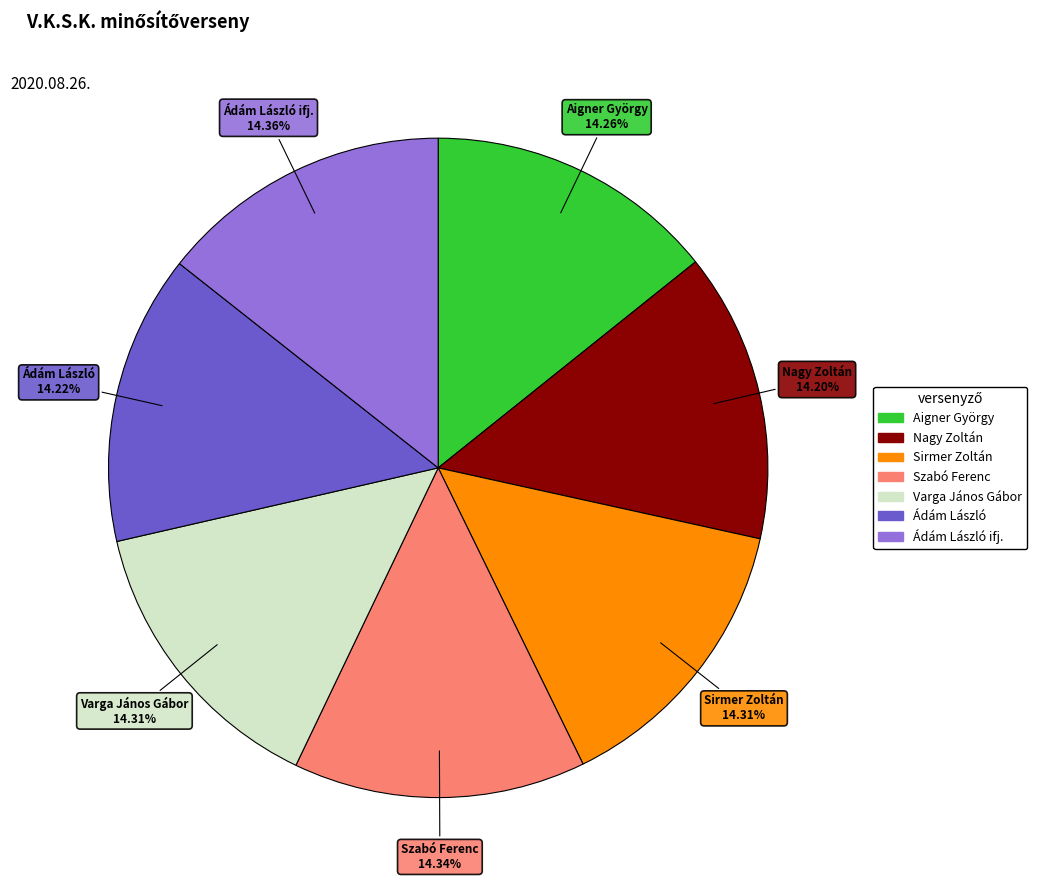

Is there a majority slice in this chart?

No